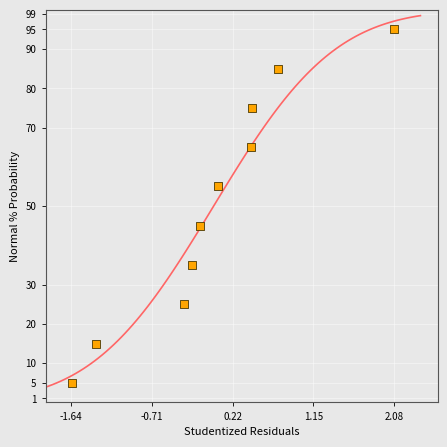

What is the average Y value?

50.0